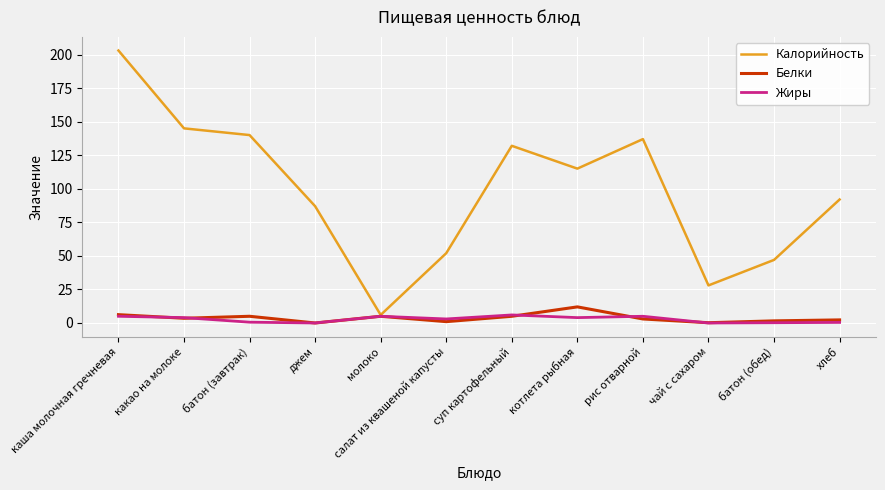

Is it true that Калорийность equals 137.0 at рис отварной?

True